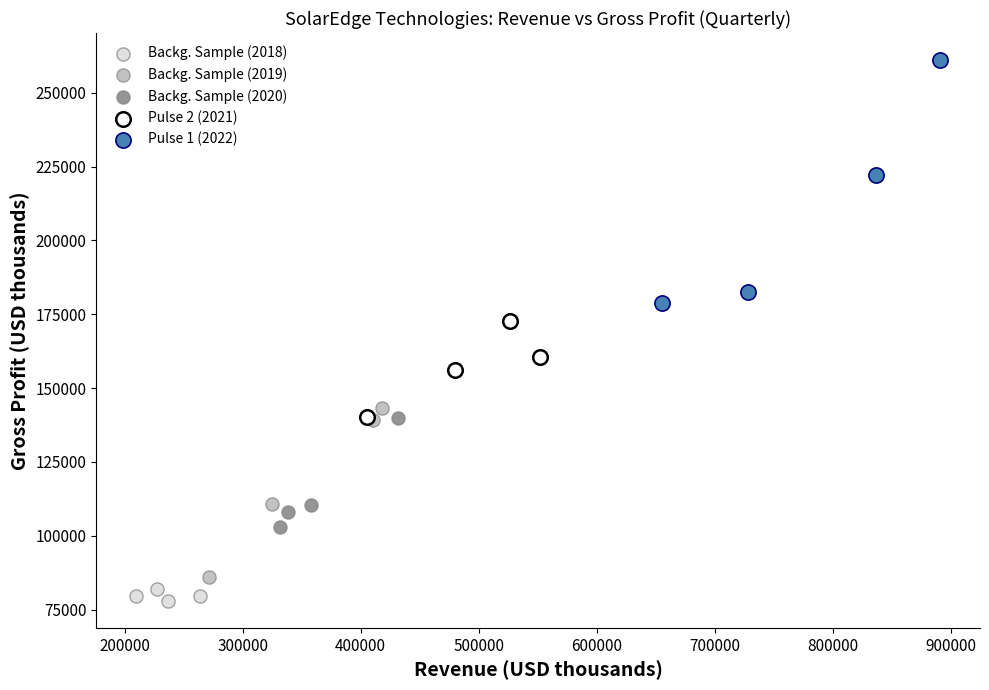

Which series contains the highest Y value?

Pulse 1 (2022)